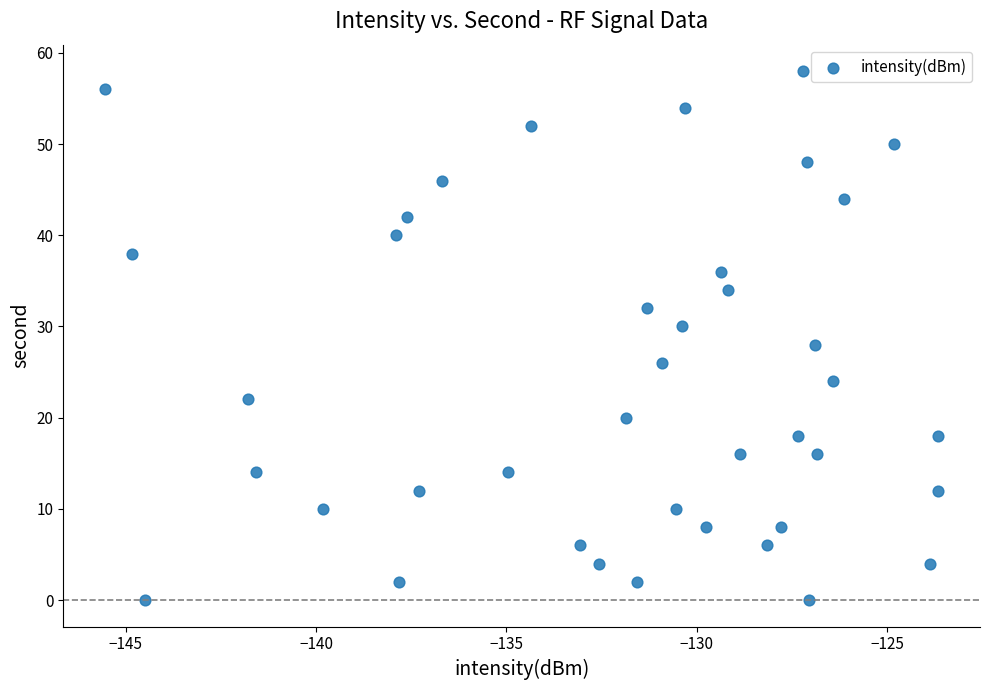

What is the range of Y values (max minus min)?

58